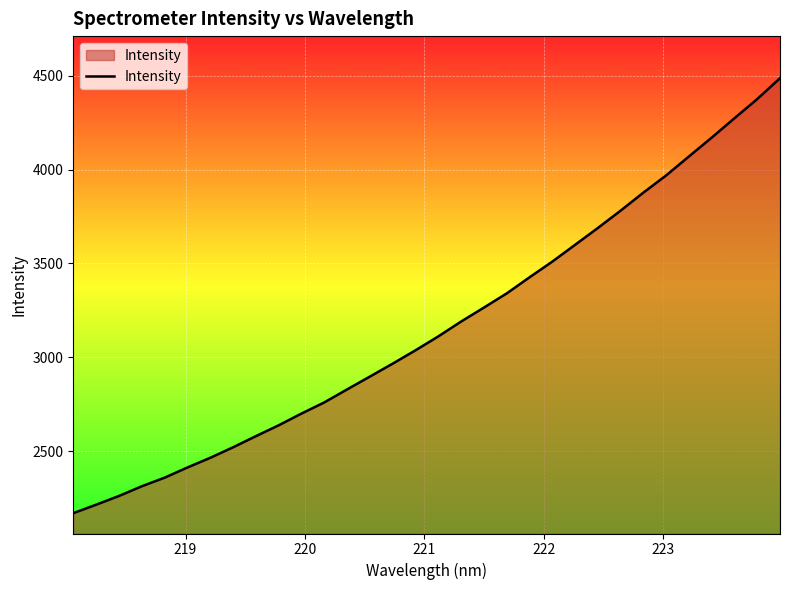

How many categories are shown in the chart?

32